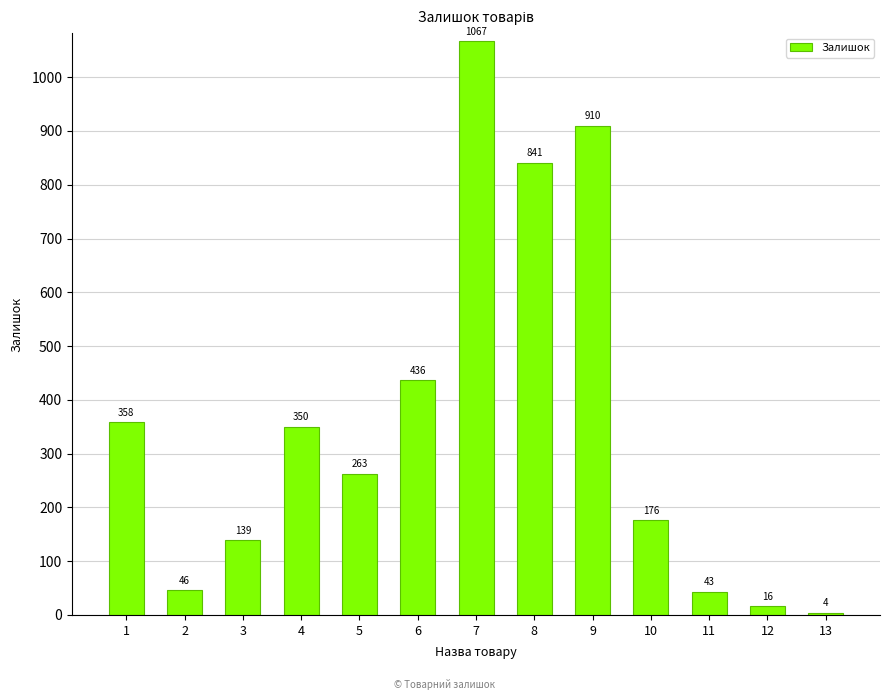

What is the sum of all values?

4649